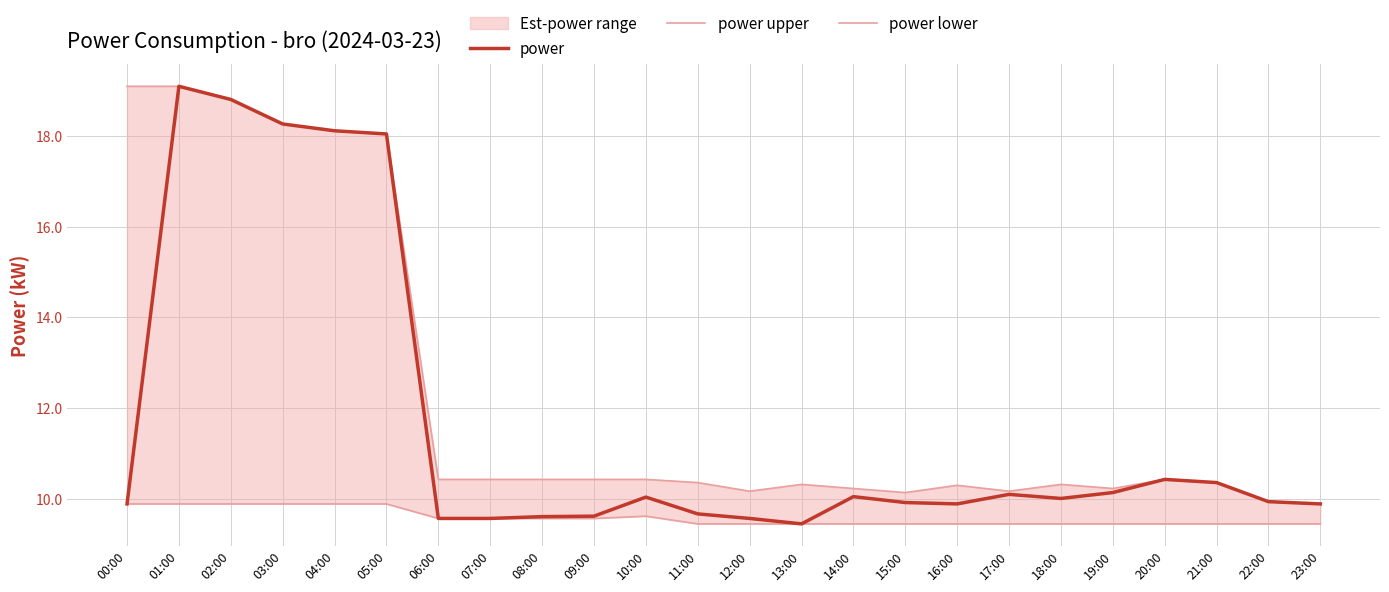

What is the maximum value for power?

19.1